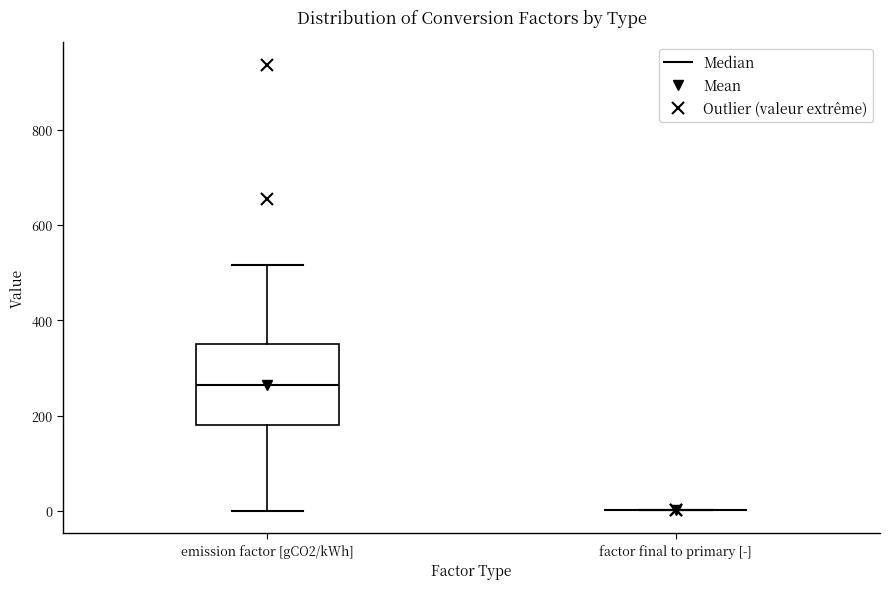

Reading left to right, transcribe this box plot: for each box, give where its median line is, the range the box spans, and where its two whiskers end, as read against the y-axis. The values are not printed on the chart, so give them approximately, as read against the axis.

emission factor [gCO2/kWh]: median 260, box 180 to 360, whiskers 0 to 520
factor final to primary [-]: box collapsed to a line at 0, whiskers 0 to 0